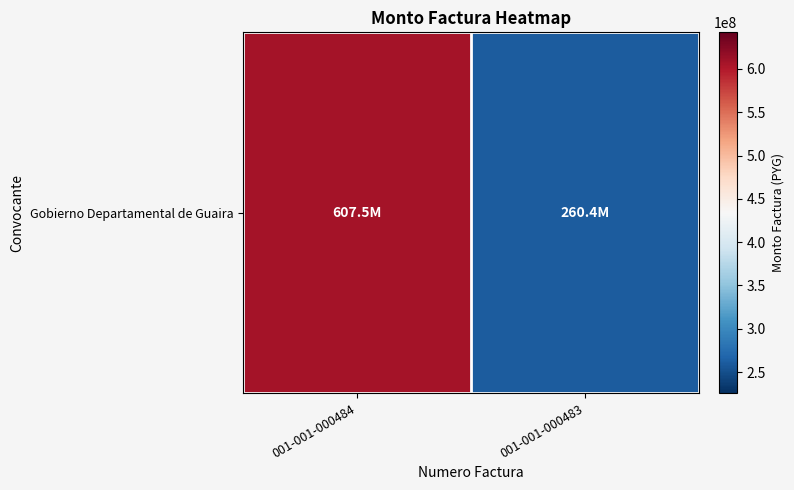

What is the difference between the values at 001-001-000483 and 001-001-000484?

347166338